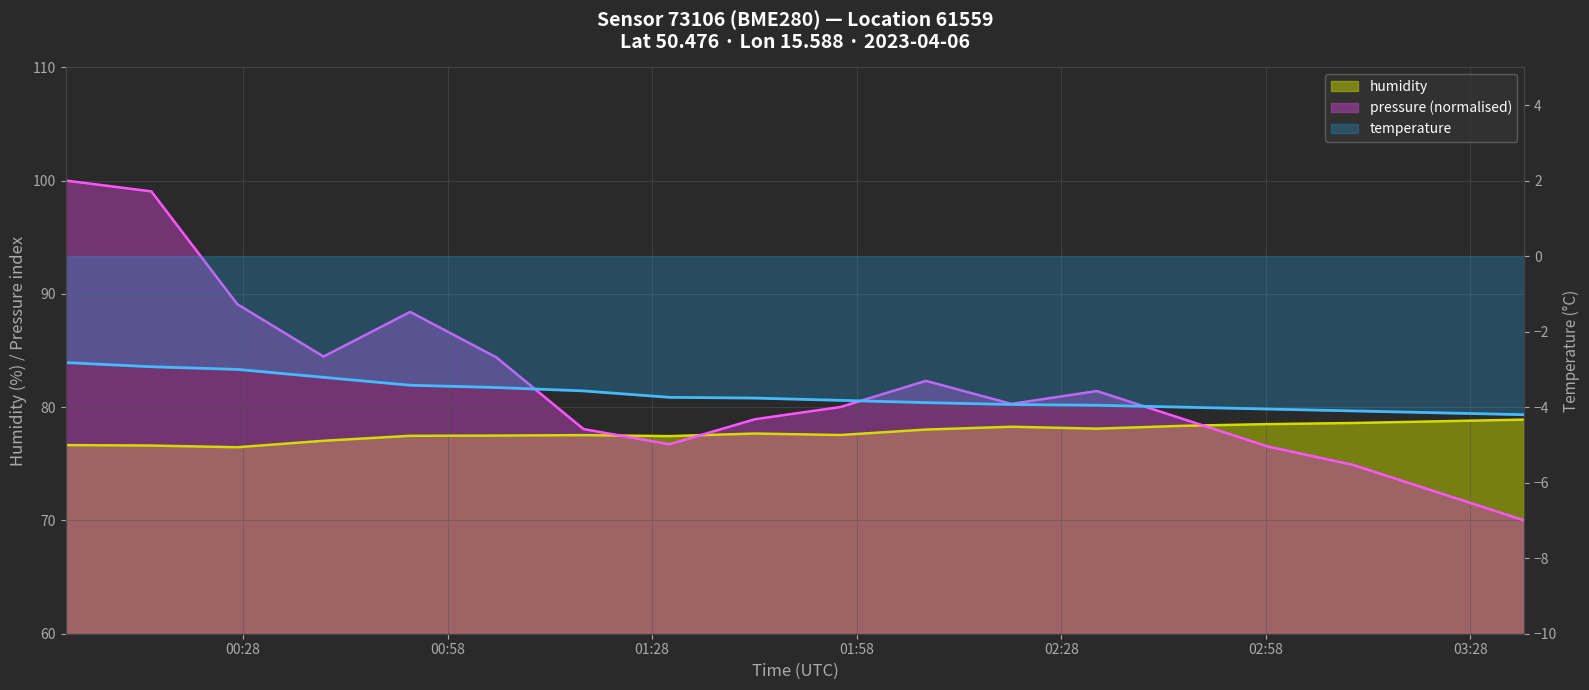

Is it true that pressure equals 84.5 at 2023-04-06T00:39:49?

True